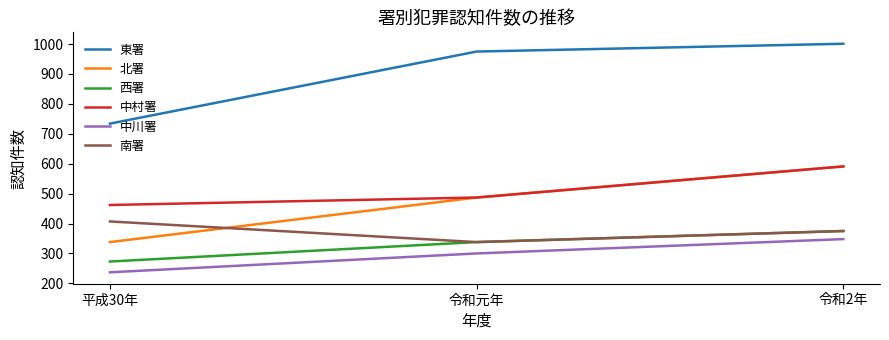

Which series has the largest range (max minus min)?

東署